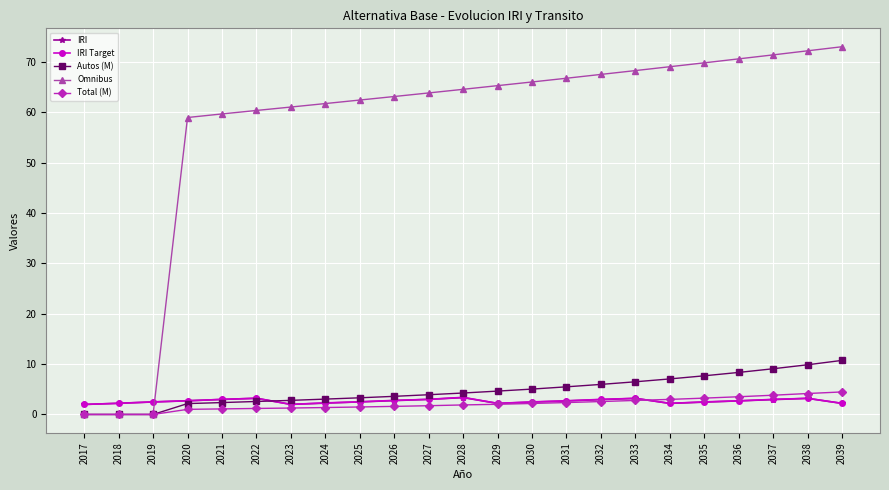

What is the average value of the Autos (M) series?

4.7